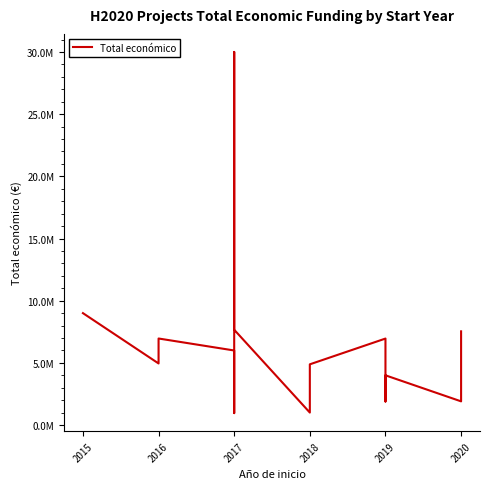

Is this an area chart (filled region under the line)?

No